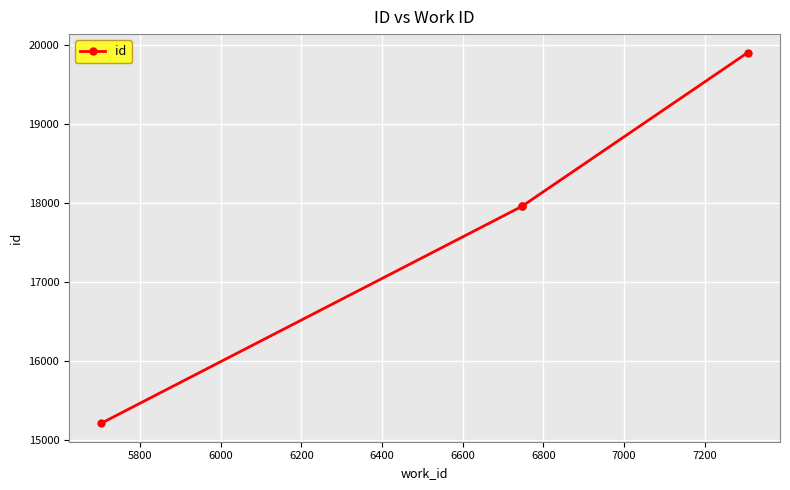

Is it true that the value at 5600 is 8048?

False